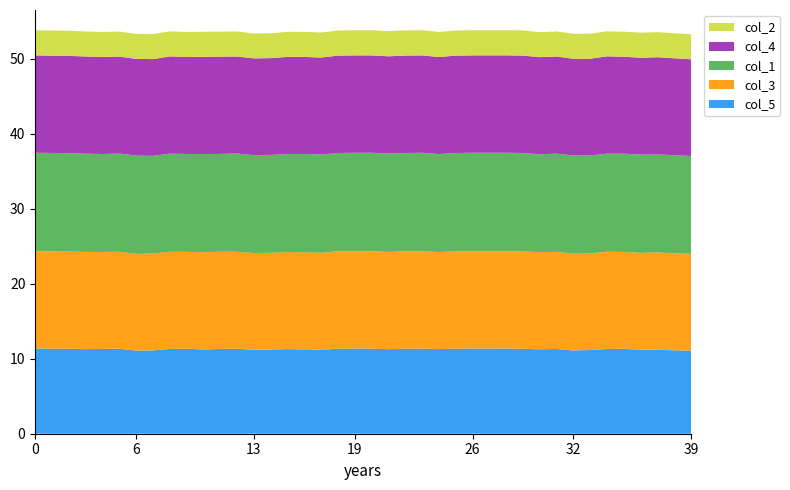

Reading left to right, extract all data points from this chart.

col_5: 11.3	11.3	11.3	11.3	11.3	11.3	11.1	11.1	11.3	11.3	11.2	11.3	11.3	11.2	11.2	11.3	11.2	11.2	11.3	11.3	11.3	11.3	11.3	11.3	11.3	11.3	11.3	11.3	11.4	11.3	11.3	11.3	11.1	11.2	11.3	11.3	11.2	11.2	11.1	11.1
col_3: 13.0	13.0	13.0	13.0	12.9	12.9	12.9	12.9	13.0	12.9	13.0	13.0	12.9	12.9	12.9	12.9	12.9	12.9	13.0	13.0	13.0	13.0	13.0	13.0	12.9	13.0	13.0	13.0	13.0	13.0	12.9	13.0	12.9	12.9	13.0	12.9	12.9	13.0	12.9	12.9
col_1: 13.1	13.1	13.1	13.1	13.1	13.1	13.1	13.0	13.1	13.1	13.1	13.0	13.1	13.0	13.0	13.1	13.1	13.1	13.1	13.1	13.1	13.1	13.1	13.1	13.1	13.1	13.1	13.1	13.1	13.1	13.1	13.1	13.1	13.0	13.1	13.1	13.1	13.1	13.1	13.0
col_4: 13.0	13.0	13.0	13.0	12.9	12.9	12.9	12.9	13.0	12.9	13.0	13.0	12.9	12.9	12.9	12.9	12.9	12.9	13.0	13.0	13.0	13.0	13.0	13.0	12.9	13.0	13.0	13.0	13.0	13.0	12.9	13.0	12.9	12.9	13.0	12.9	12.9	13.0	12.9	12.9
col_2: 3.4	3.4	3.4	3.3	3.3	3.3	3.3	3.3	3.3	3.3	3.3	3.3	3.3	3.3	3.3	3.3	3.3	3.3	3.3	3.4	3.4	3.4	3.4	3.4	3.3	3.3	3.4	3.4	3.4	3.4	3.3	3.3	3.3	3.3	3.3	3.3	3.3	3.3	3.3	3.3